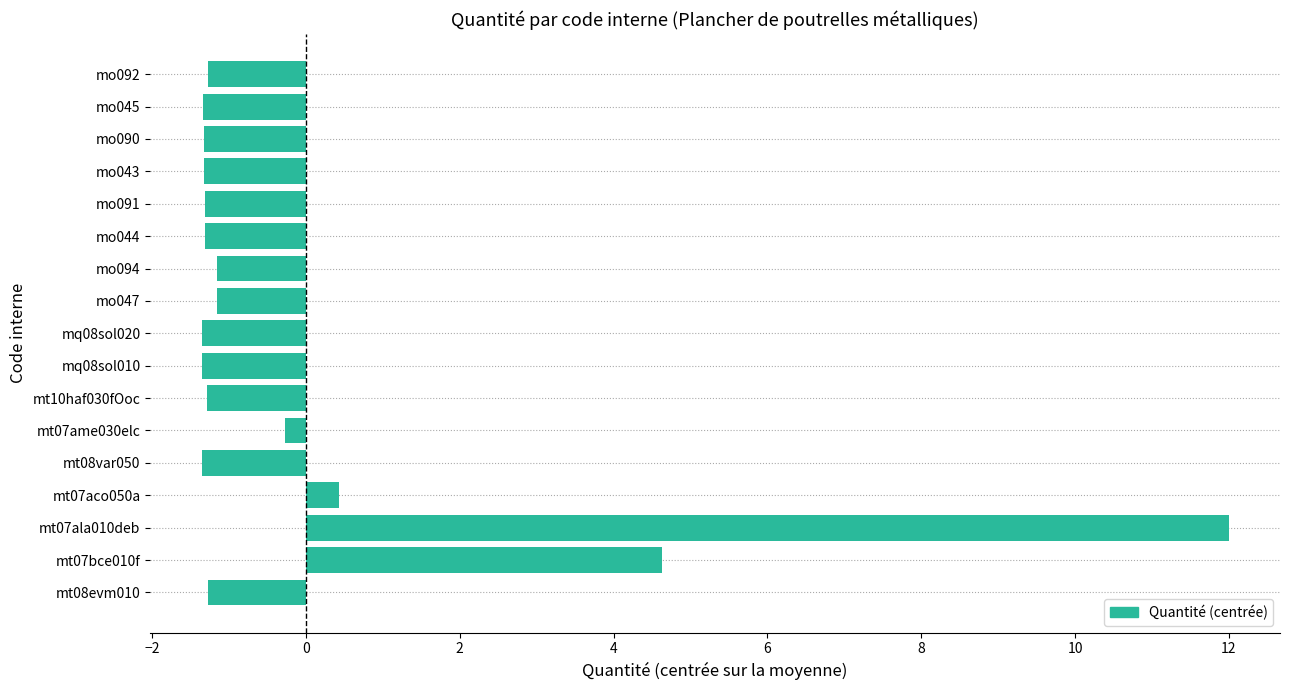

Count the number of categories in the chart.

17